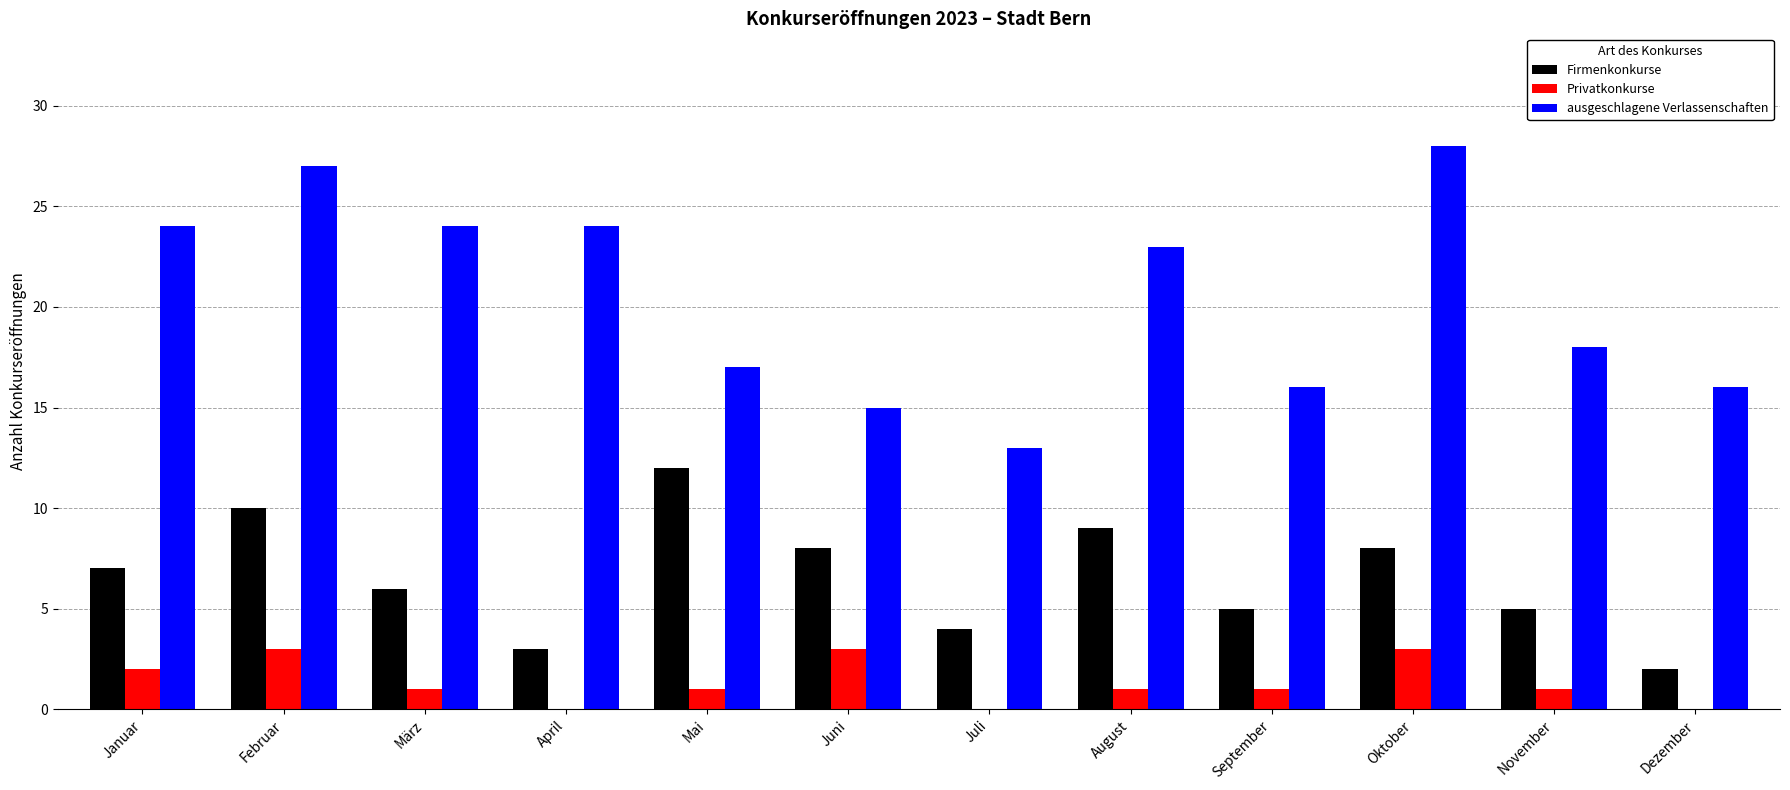

What is the maximum value shown in the chart?

28